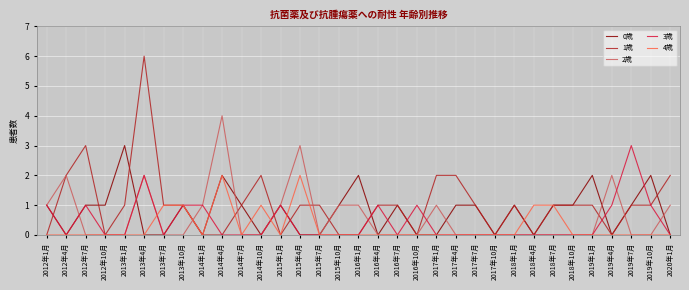

What position from the left is 2017年7月?

23